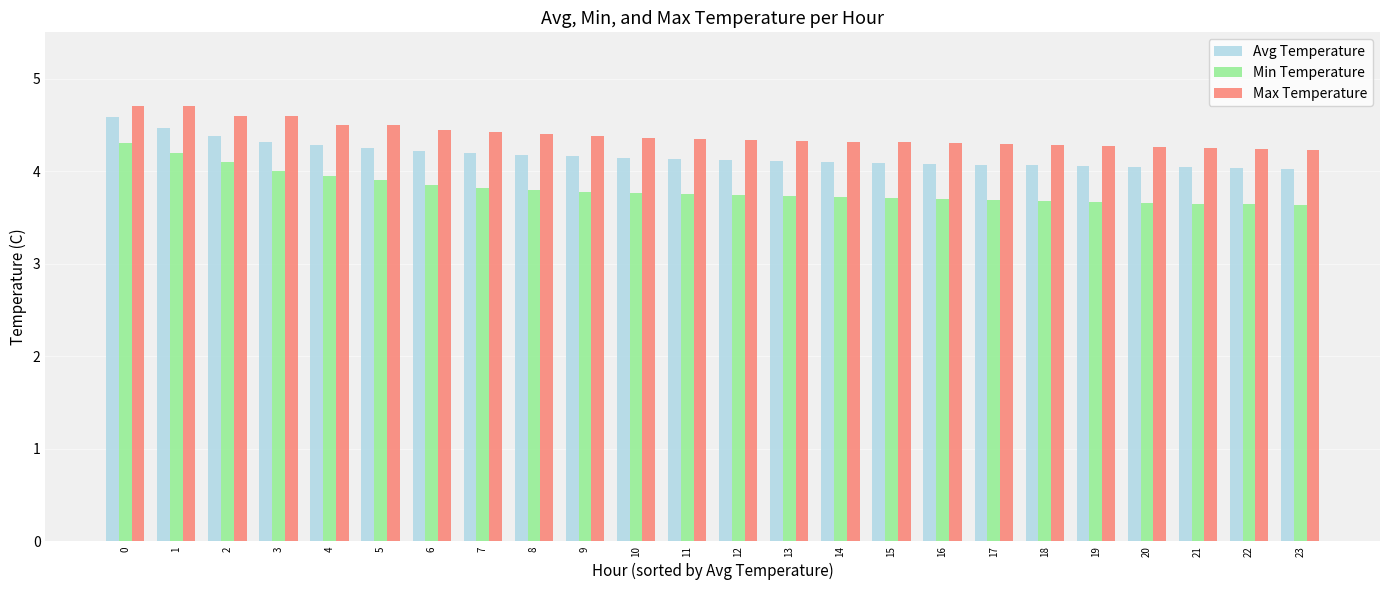

What is the approximate value of Max Temperature at 0?

4.7